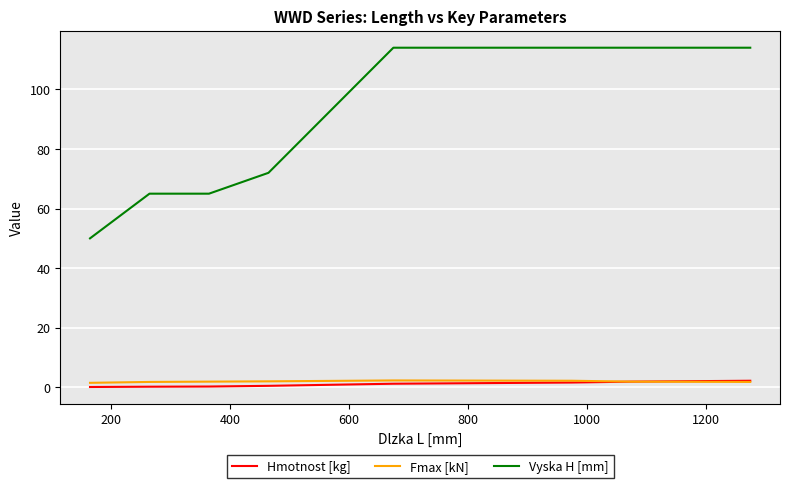

True or false: Hmotnost [kg] and Vyska H [mm] intersect in this chart.

False